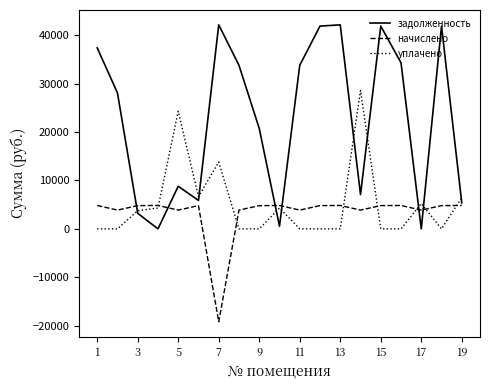

What is the difference between the maximum and second lowest values in the начислено series?

959.4